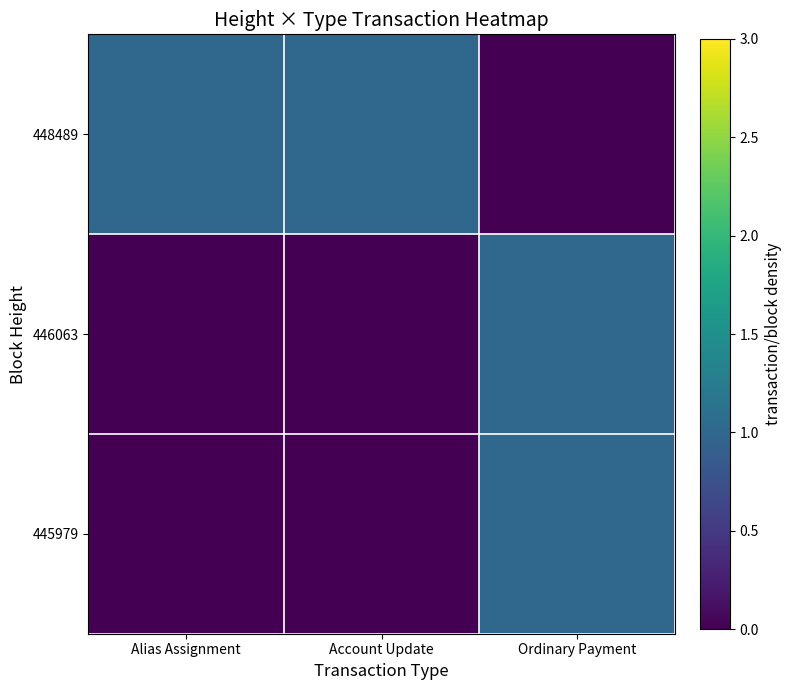

Reading left to right, what are all the values shown in this chart?

448489: Alias Assignment=1	Account Update=1	Ordinary Payment=0
446063: Alias Assignment=0	Account Update=0	Ordinary Payment=1
445979: Alias Assignment=0	Account Update=0	Ordinary Payment=1